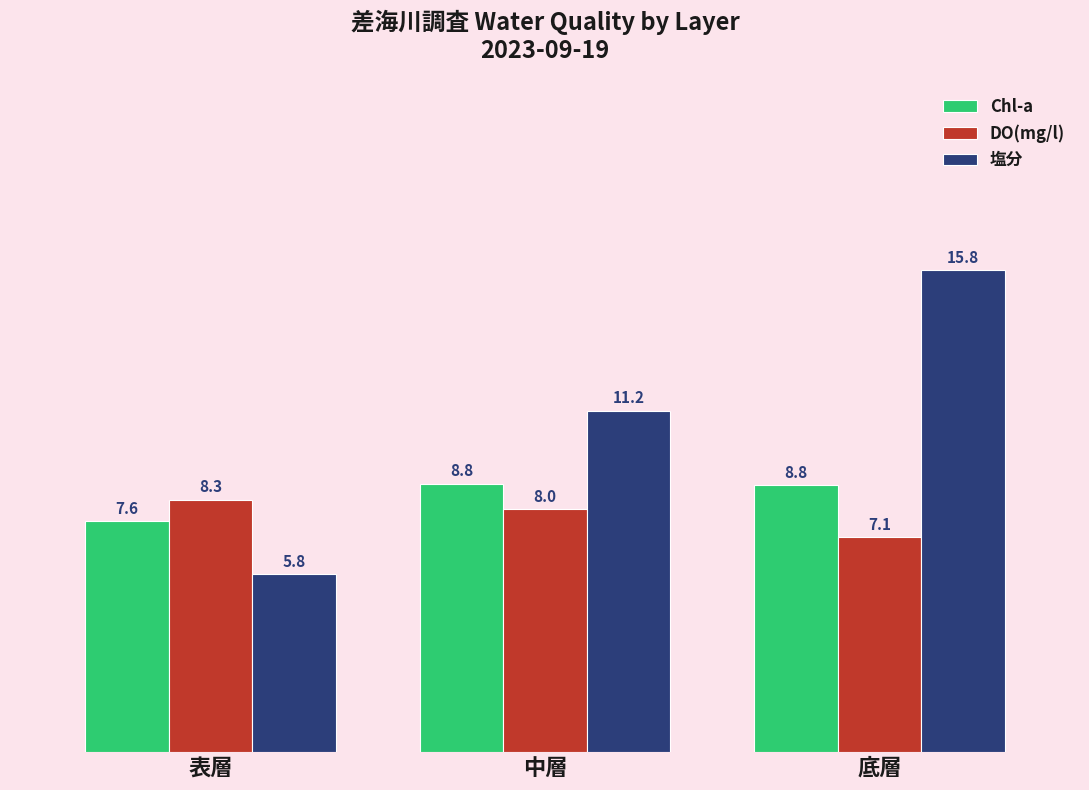

How many groups of bars are there?

3